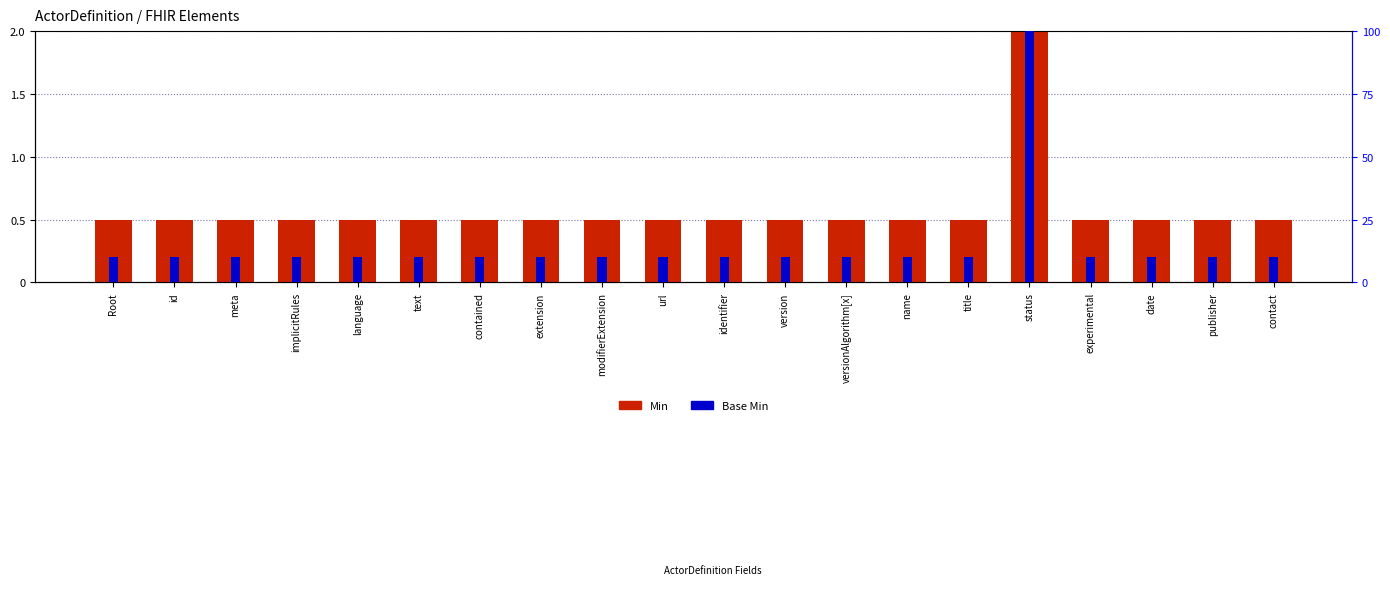

At experimental, list the series in order from smallest to largest.

Base Min, Min